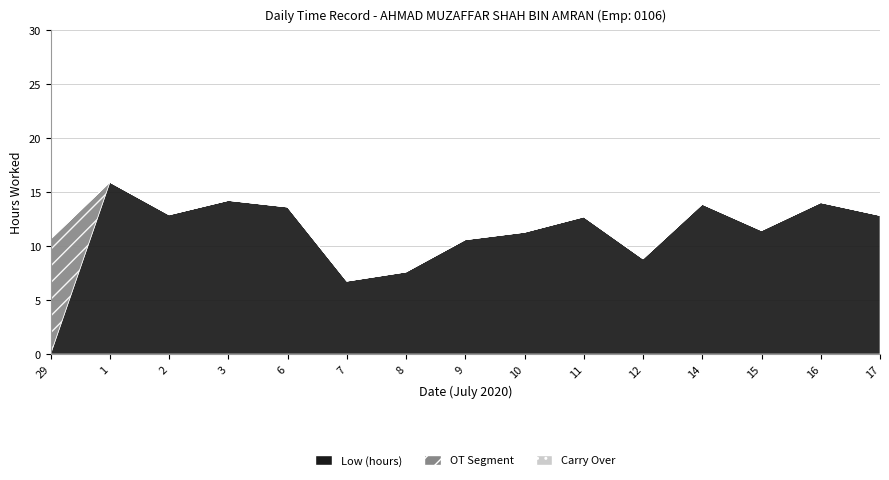

Where do Low (hours) and OT Segment first cross each other?

29 and 1